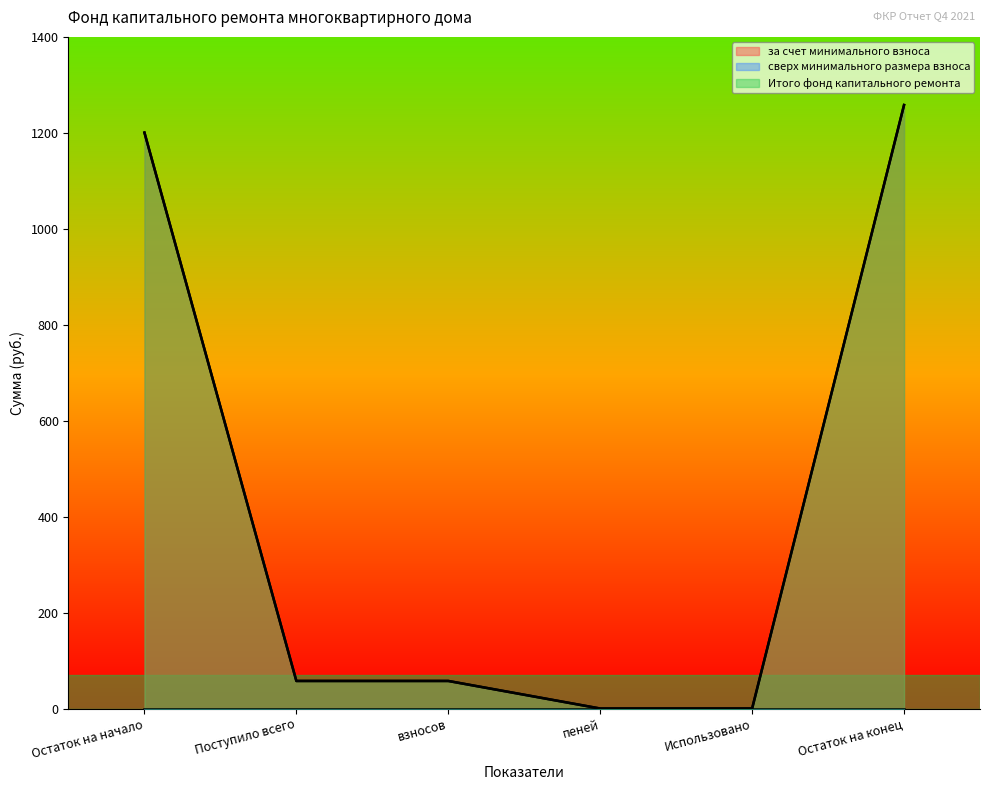

At how many categories does at least one series exceed 704?

2